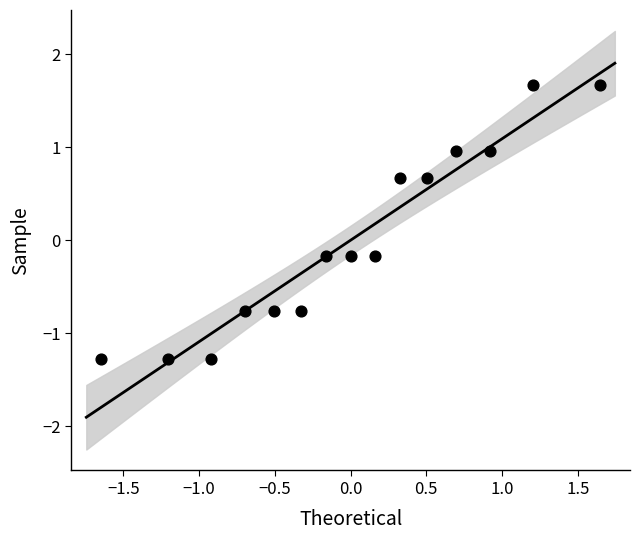

What is the range of X values (max minus min)?

3.3